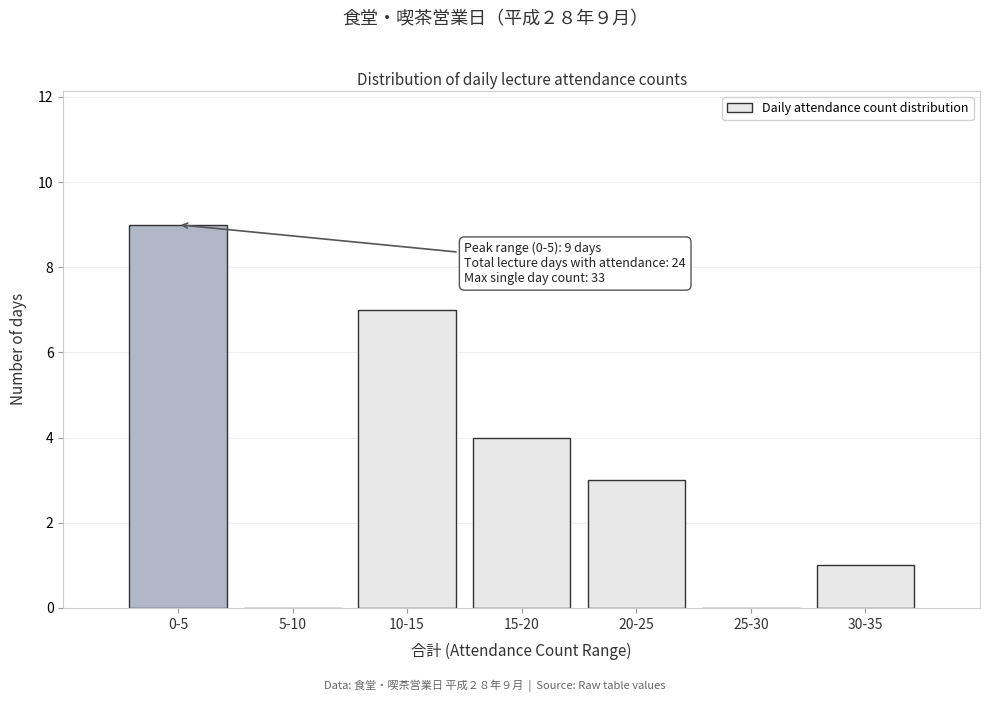

Reading right to left, transcribe all the data shown in this chart.

30-35=1	25-30=0	20-25=3	15-20=4	10-15=7	5-10=0	0-5=9